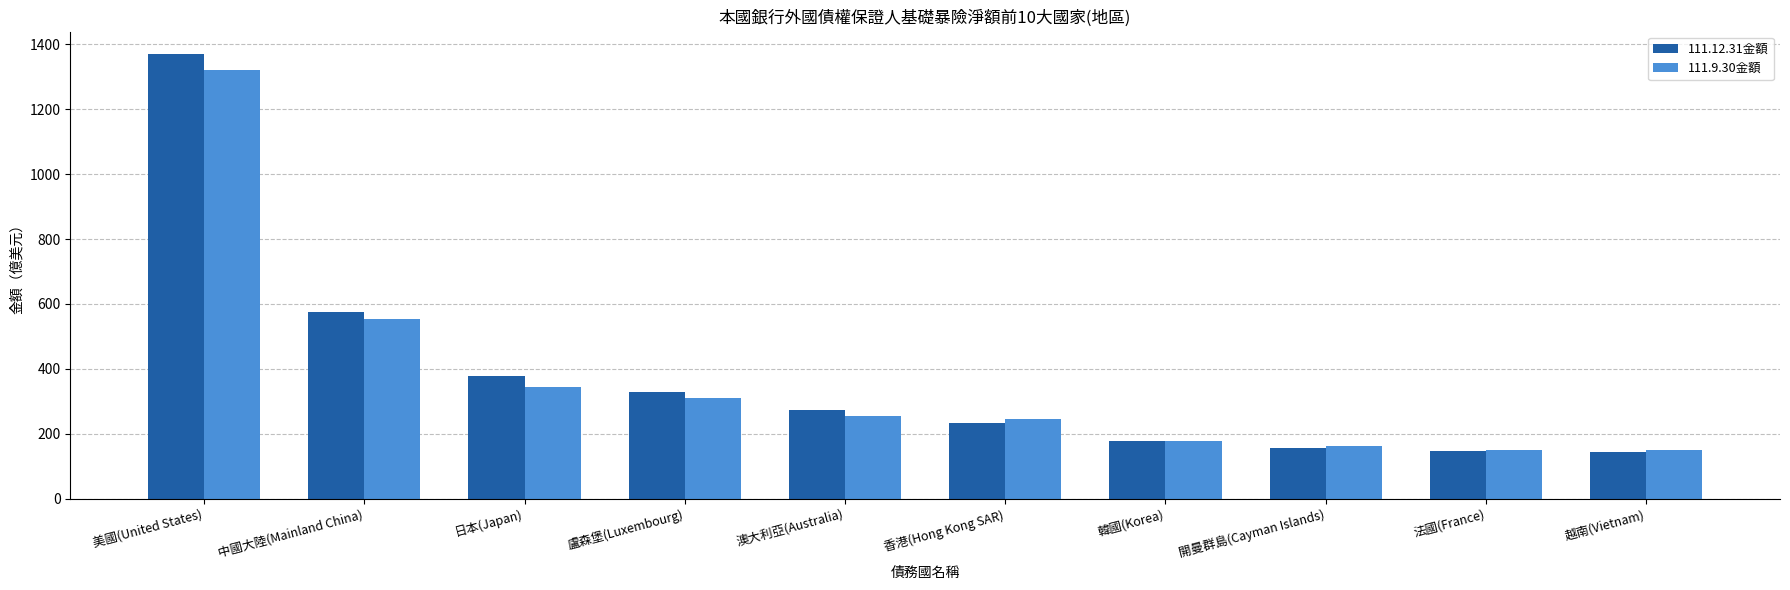

The 111.12.31金額 series shows 79.1 at 日本(Japan). True or false?

False